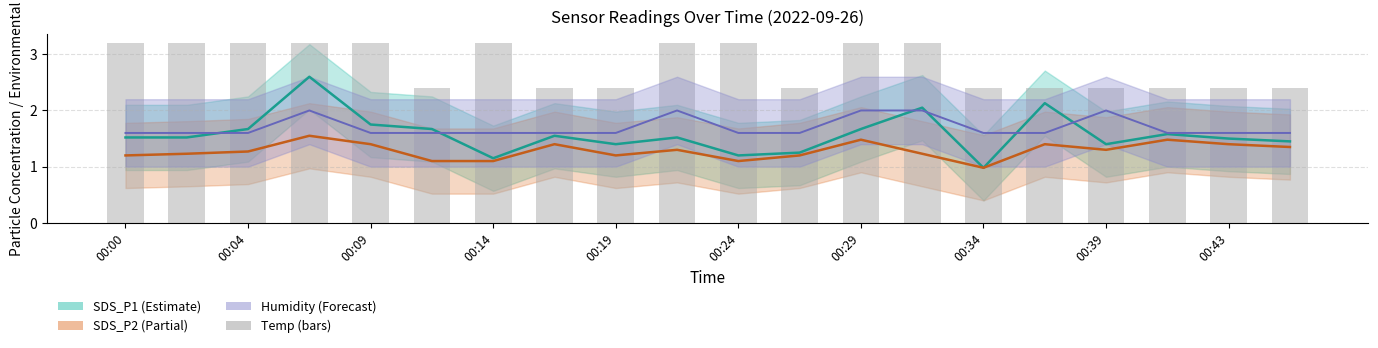

How many data points does each series have?

20